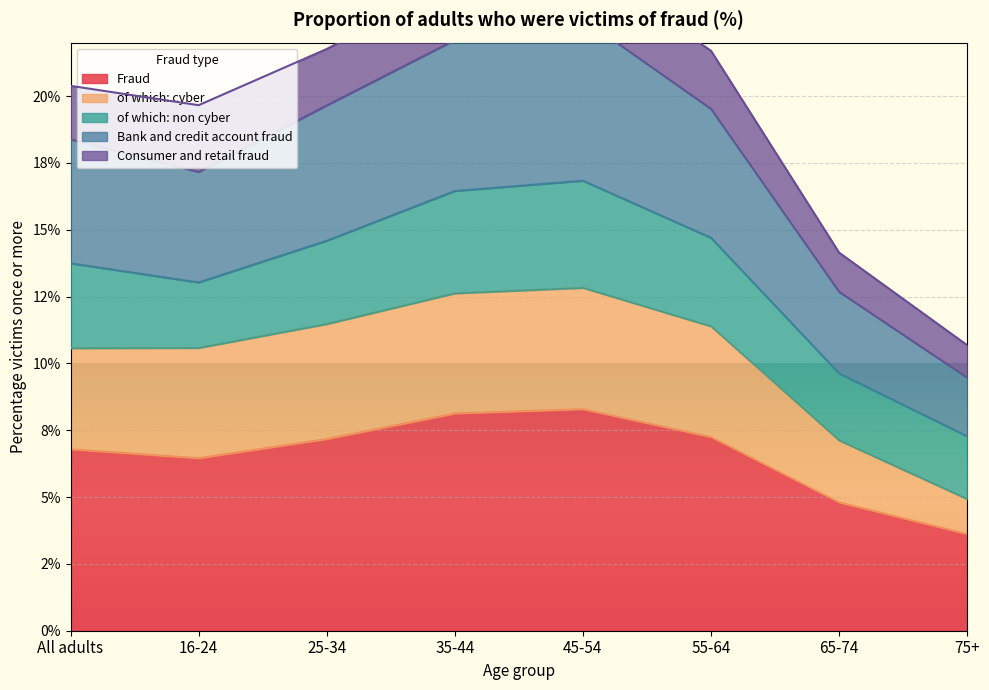

How many data points in of which: cyber are above 11?

4